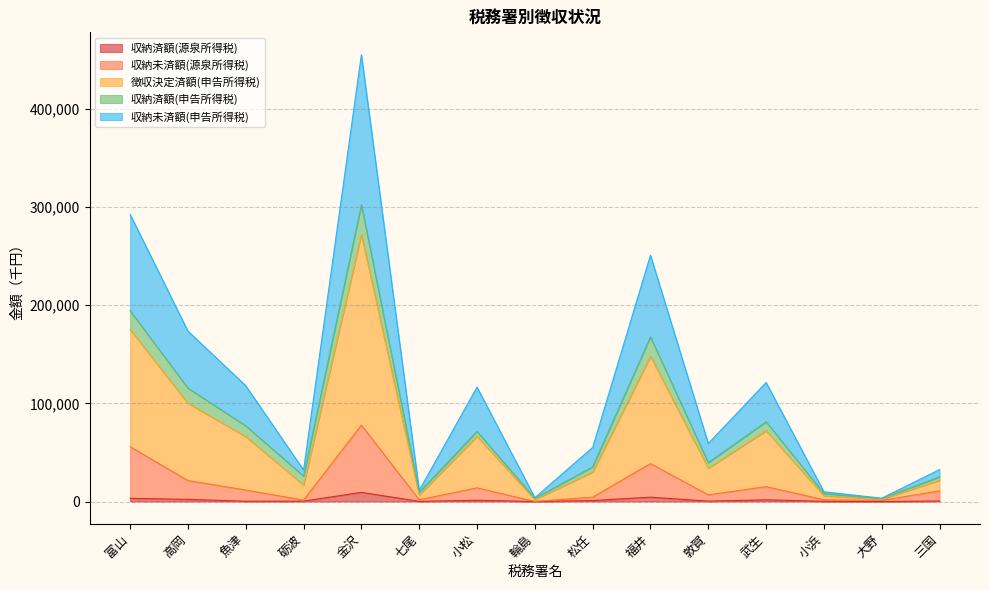

How many interior local valleys does the 収納未済額(源泉所得税) series have?

5